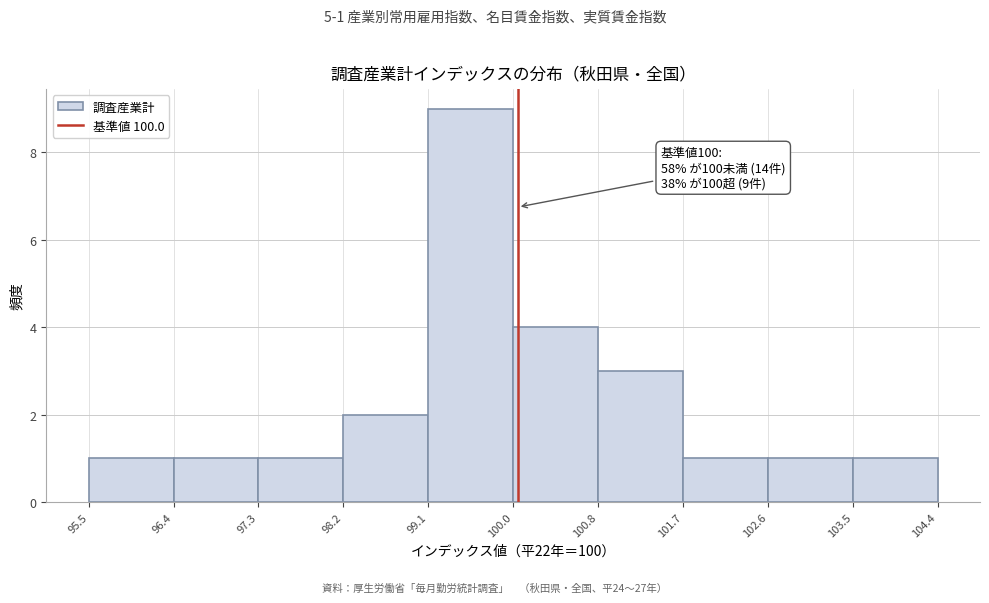

Which range on the x-axis has the tallest bar?

99.1 to 100.0